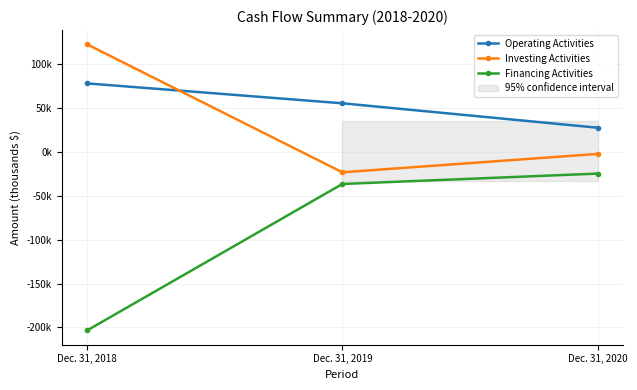

How many lines are shown in the chart?

3